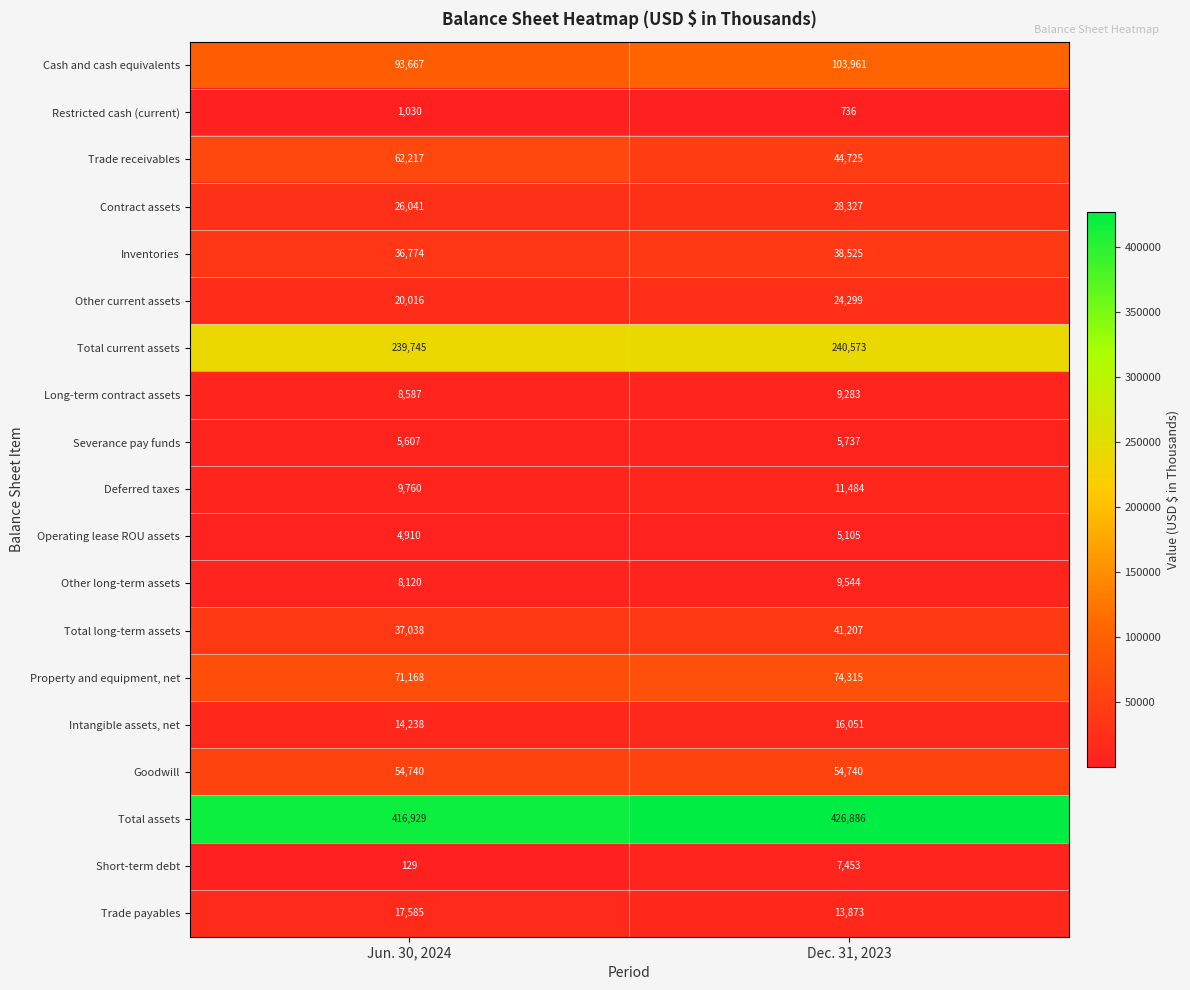

What is the difference between the Trade payables values at Dec. 31, 2023 and Jun. 30, 2024?

3712